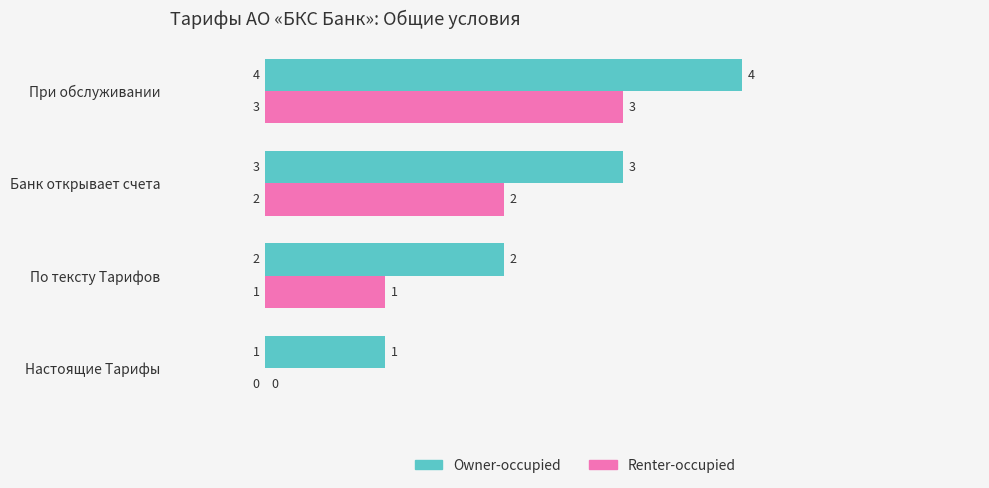

What is the maximum value for Owner-occupied?

4